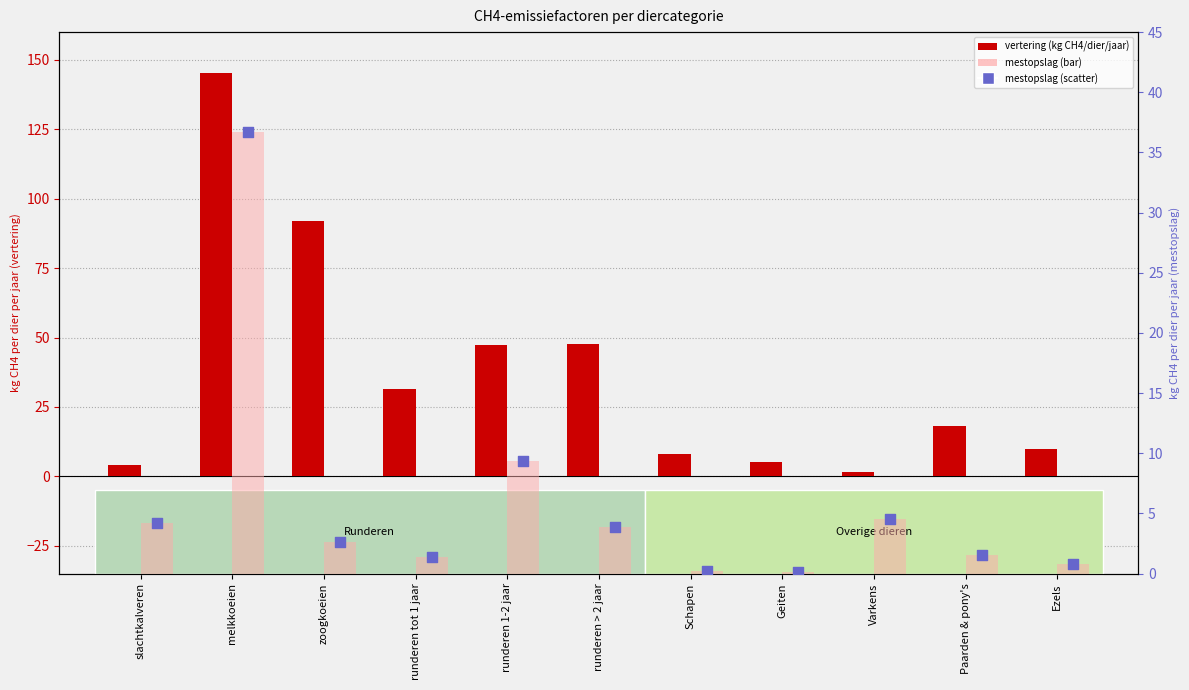

Which series has the widest spread of Y values?

vertering